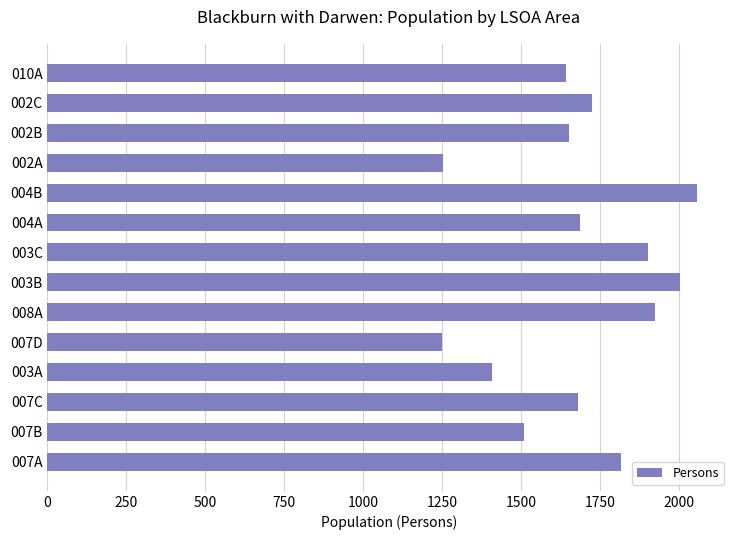

How many categories are shown in the chart?

14